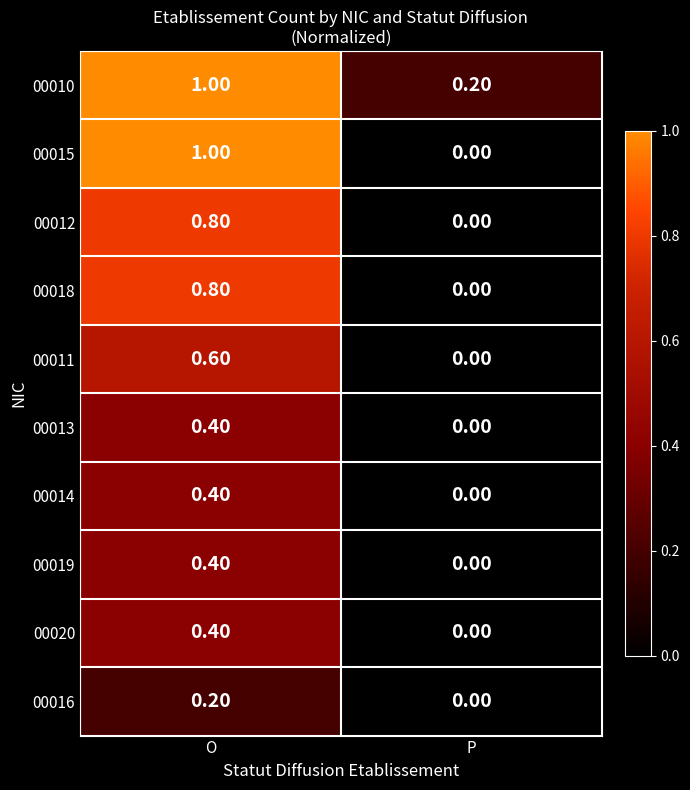

List the labels in order of 00018 value, largest first.

O, P